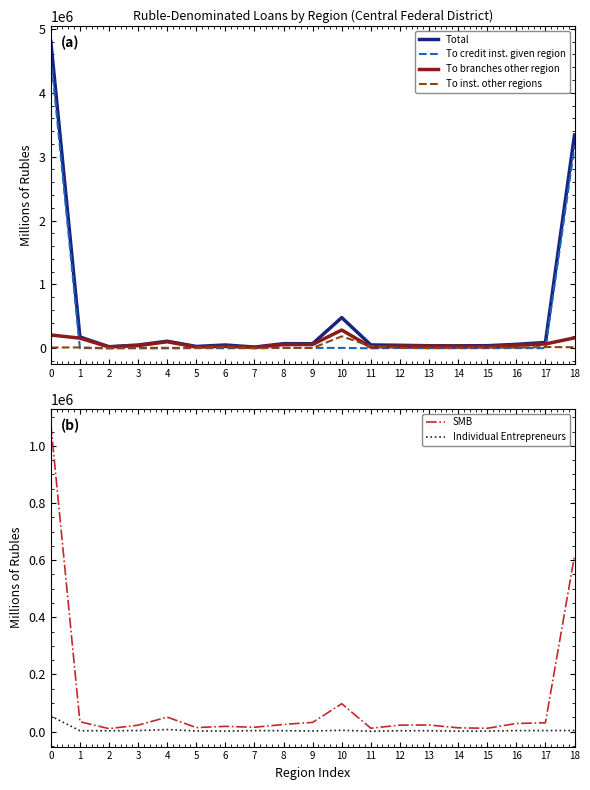

What is the spread (max minus min) of values at 14?

38884